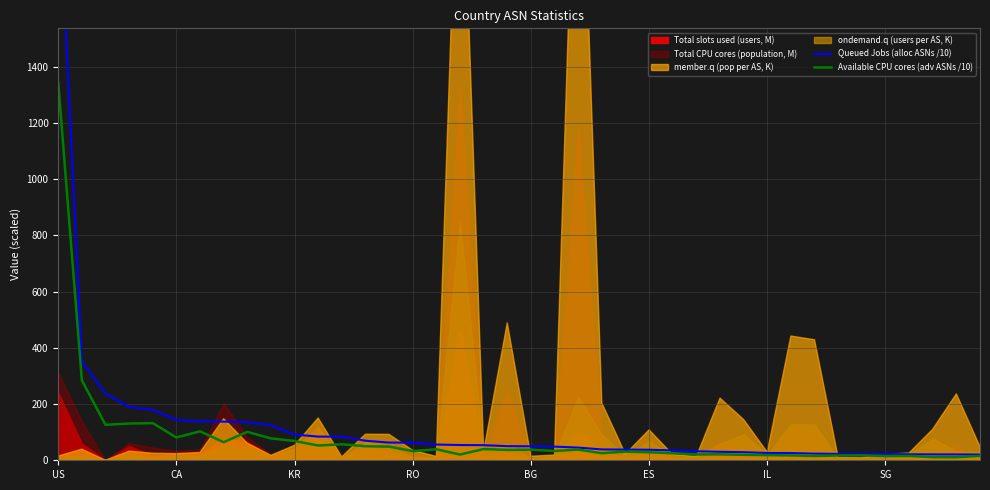

What is the minimum value shown in the chart?

10.7